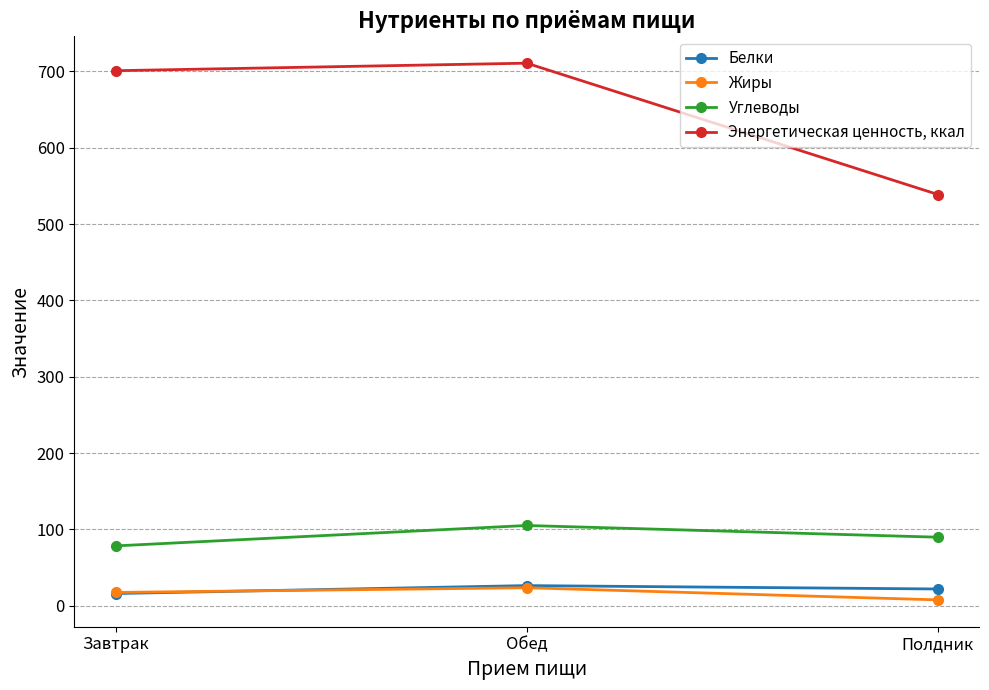

What is the difference between the Энергетическая ценность, ккал values at Полдник and Завтрак?

162.1